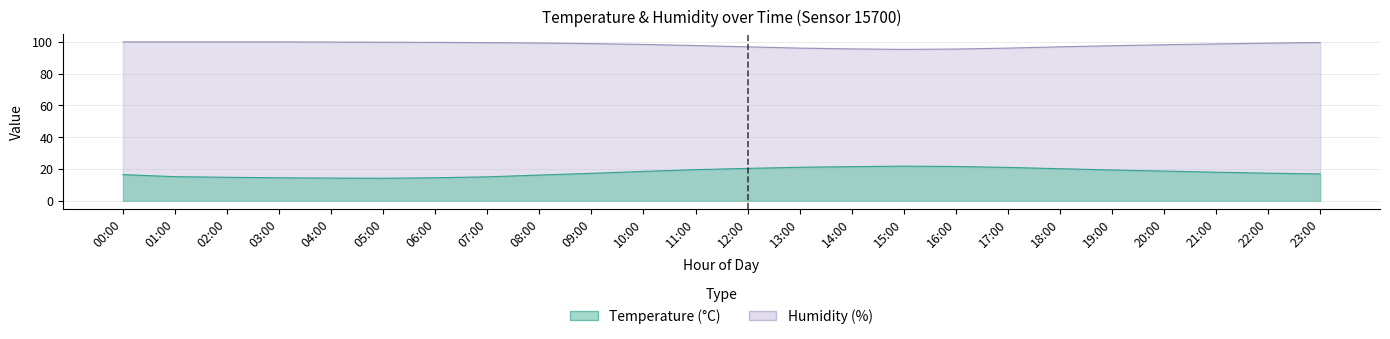

What is the label of the 10th point from the right?

14:00